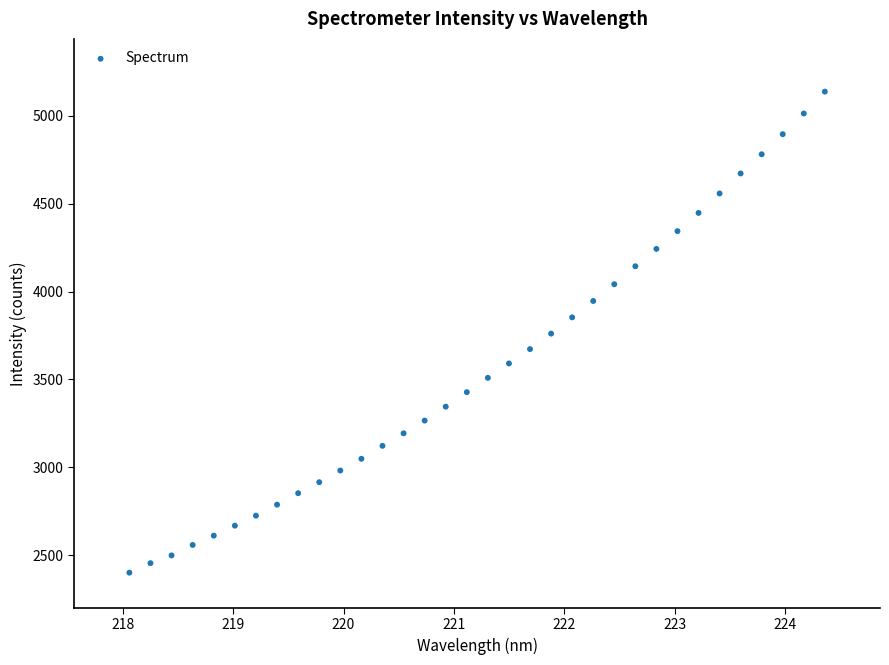

What is the range of X values (max minus min)?

6.3